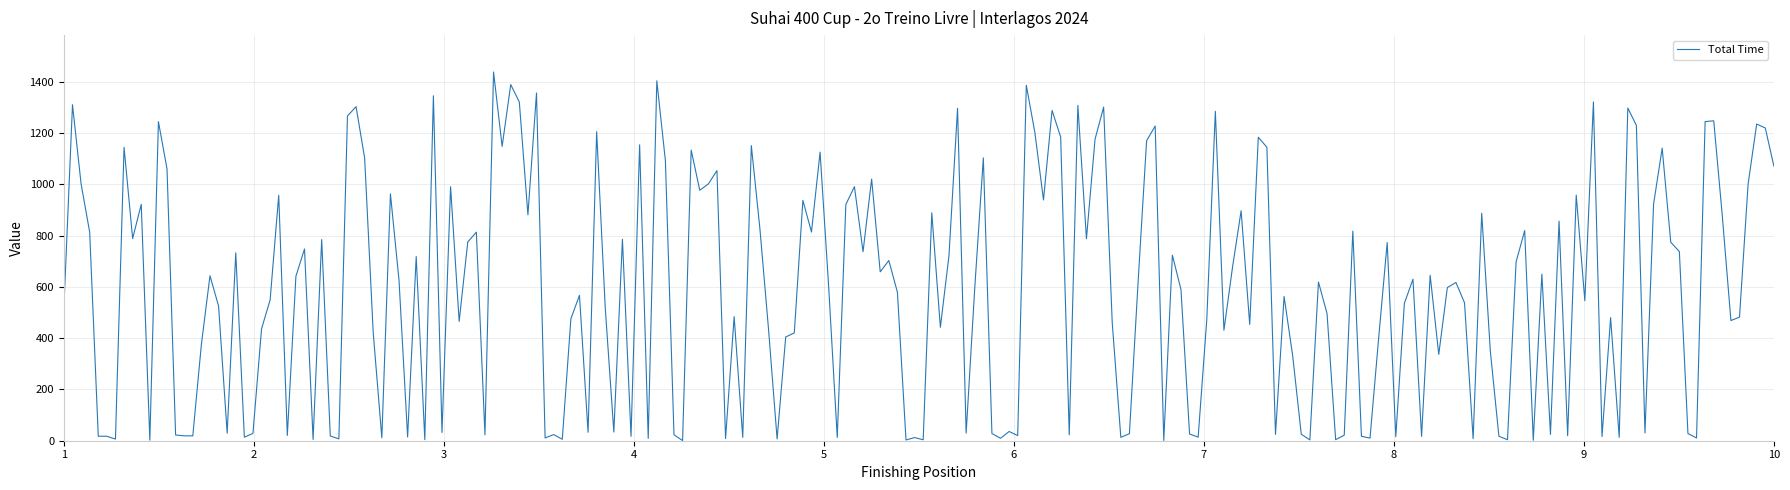

What is the greatest value displayed?

1439.1